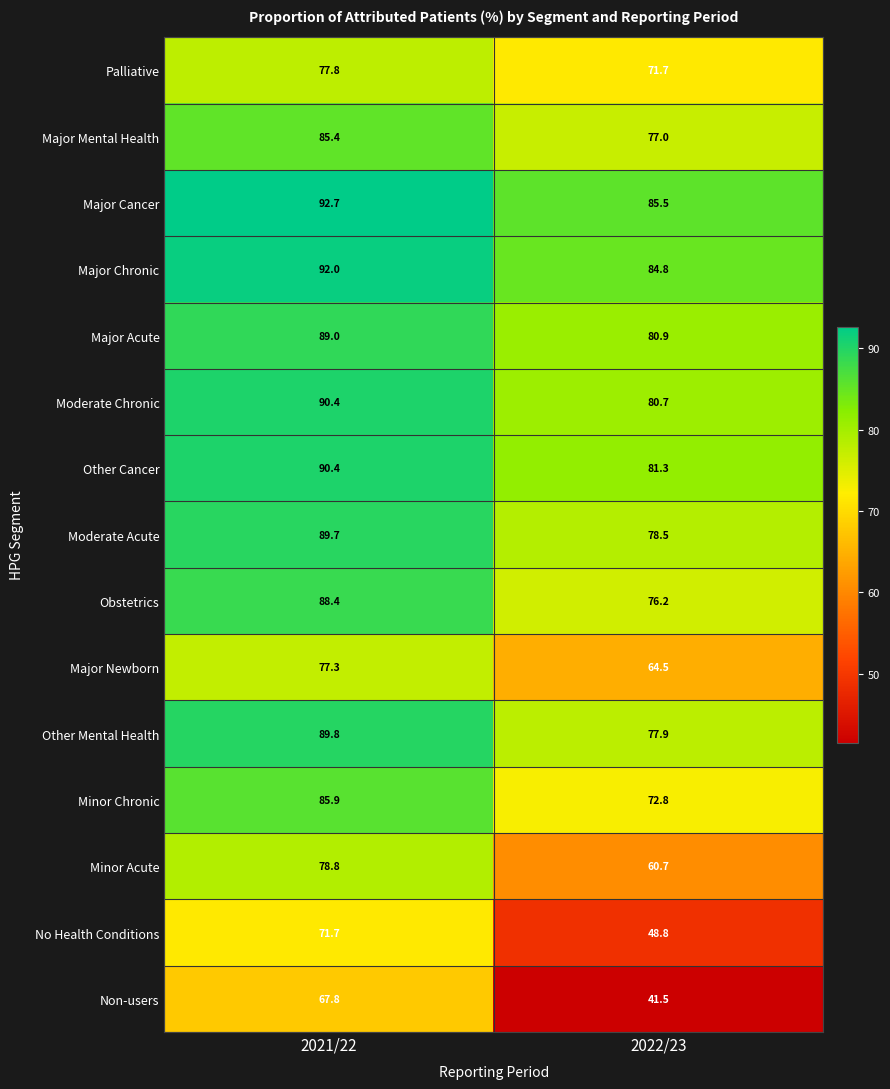

How many data points in No Health Conditions are above 71?

1